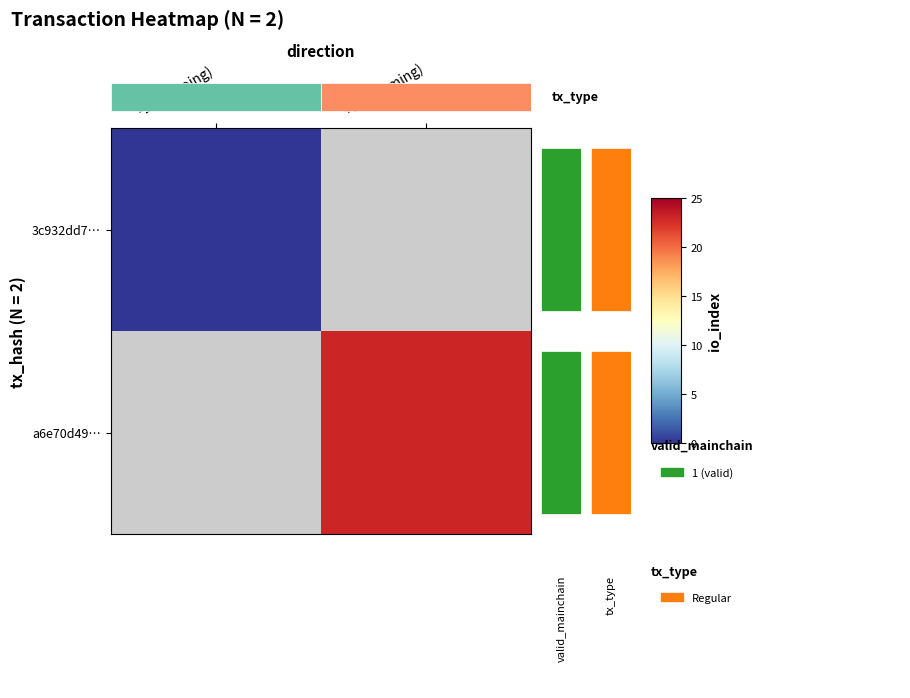

How many data points does each series have?

2